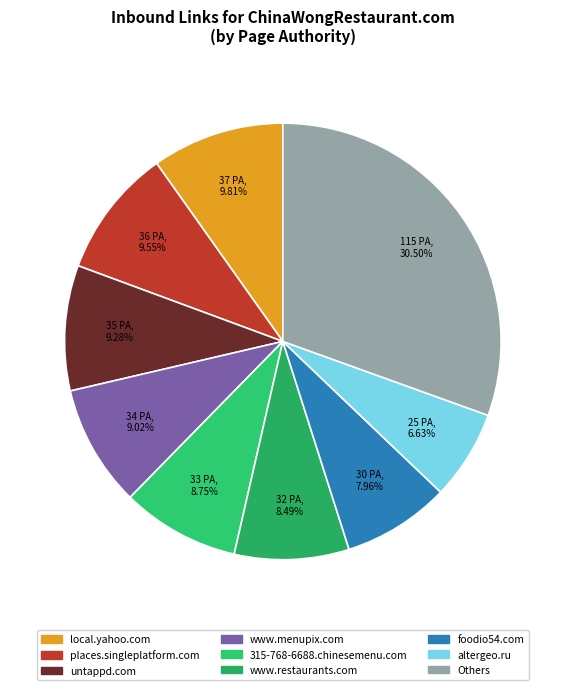

How many segments does this pie chart have?

9